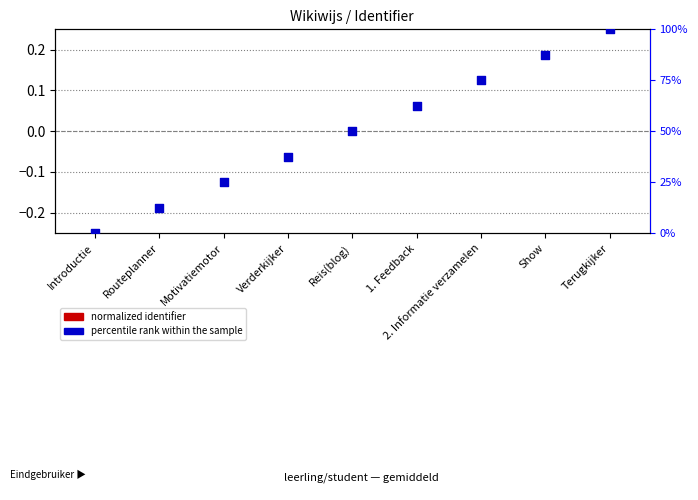

Which has a higher value, Motivatiemotor or Routeplanner?

Motivatiemotor